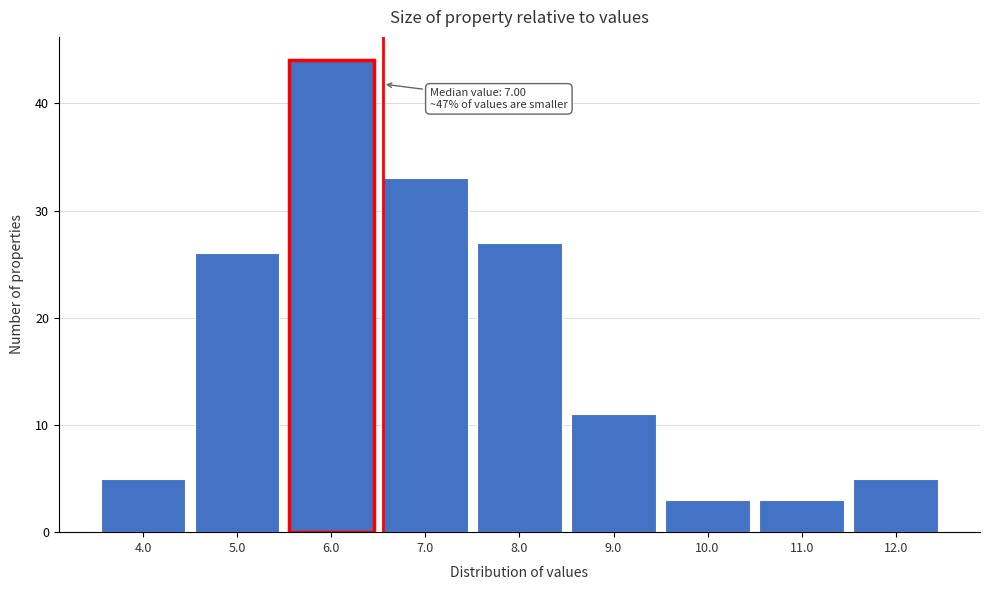

Reading right to left, transcribe all the data shown in this chart.

12.0=5	11.0=3	10.0=3	9.0=11	8.0=27	7.0=33	6.0=44	5.0=26	4.0=5